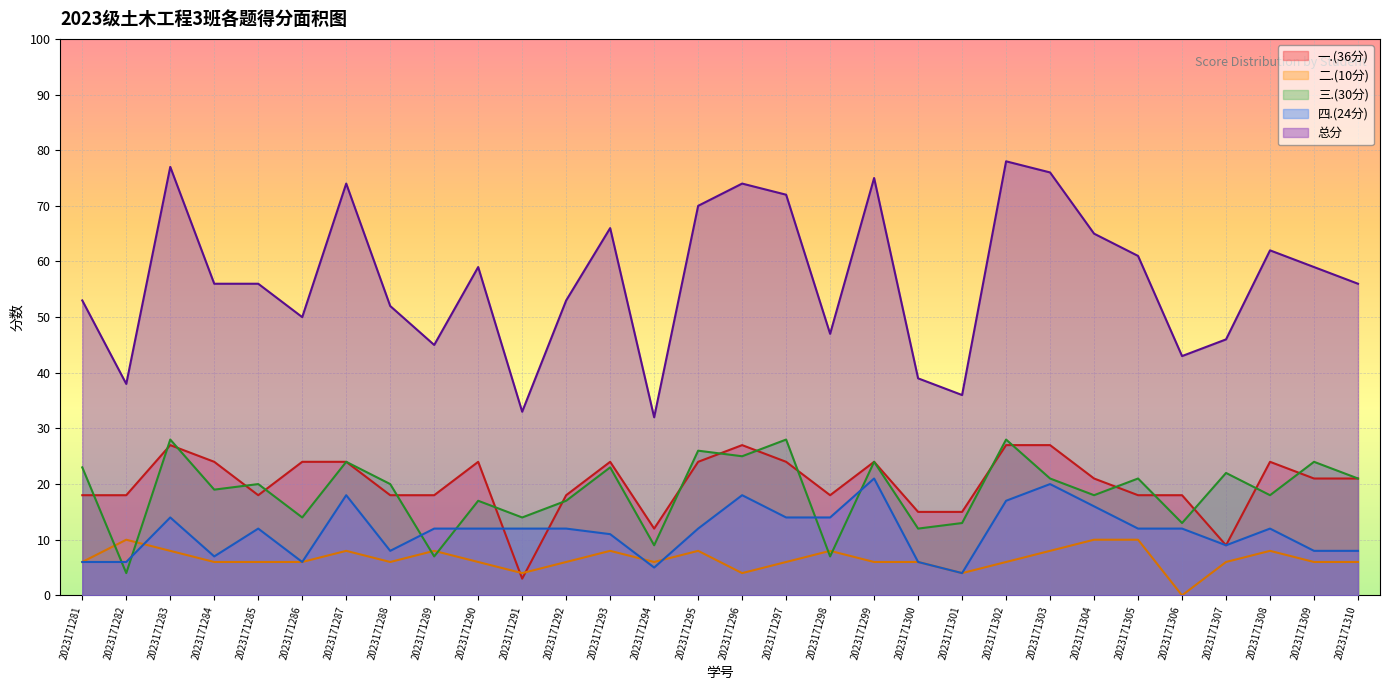

At which label does 四.(24分) reach its minimum?

2023171301